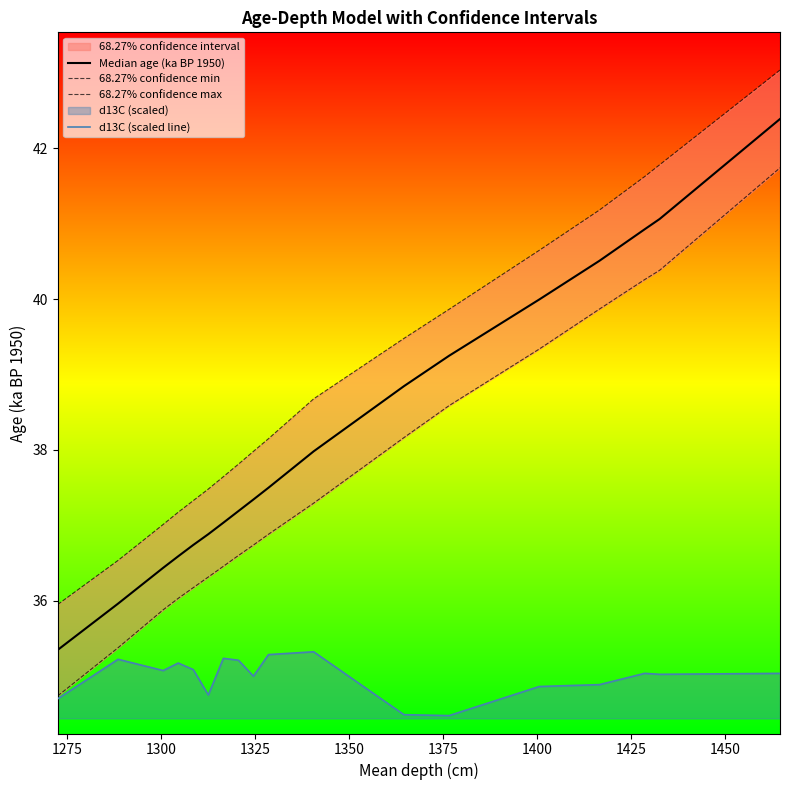

What is the highest value of the d13C (scaled line) series?

35.3